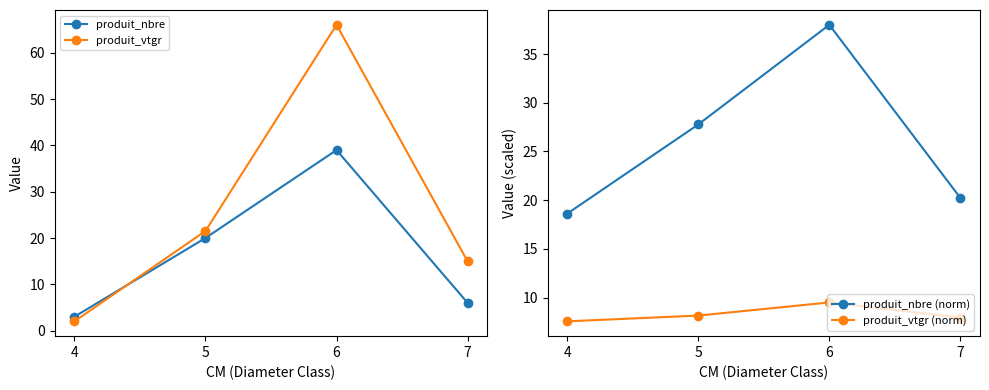

How many distinct data groups are displayed?

4